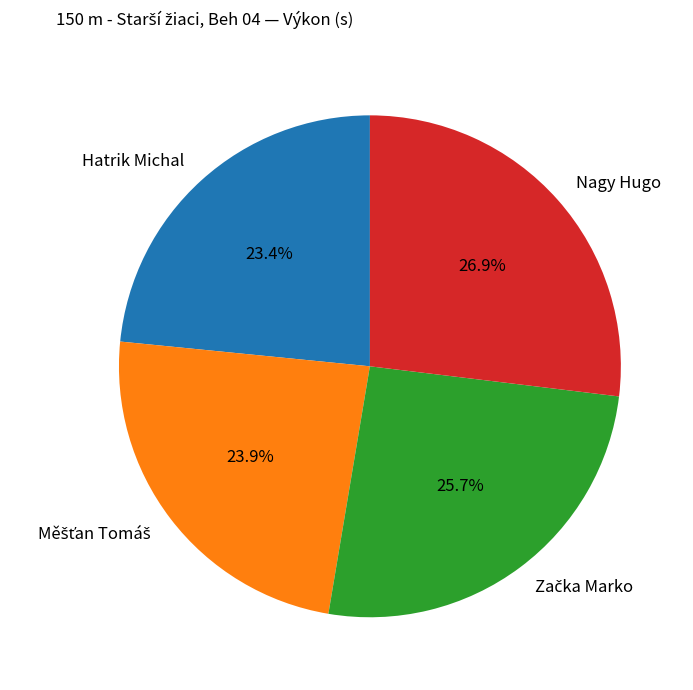

Does Nagy Hugo represent more than half of the total?

No